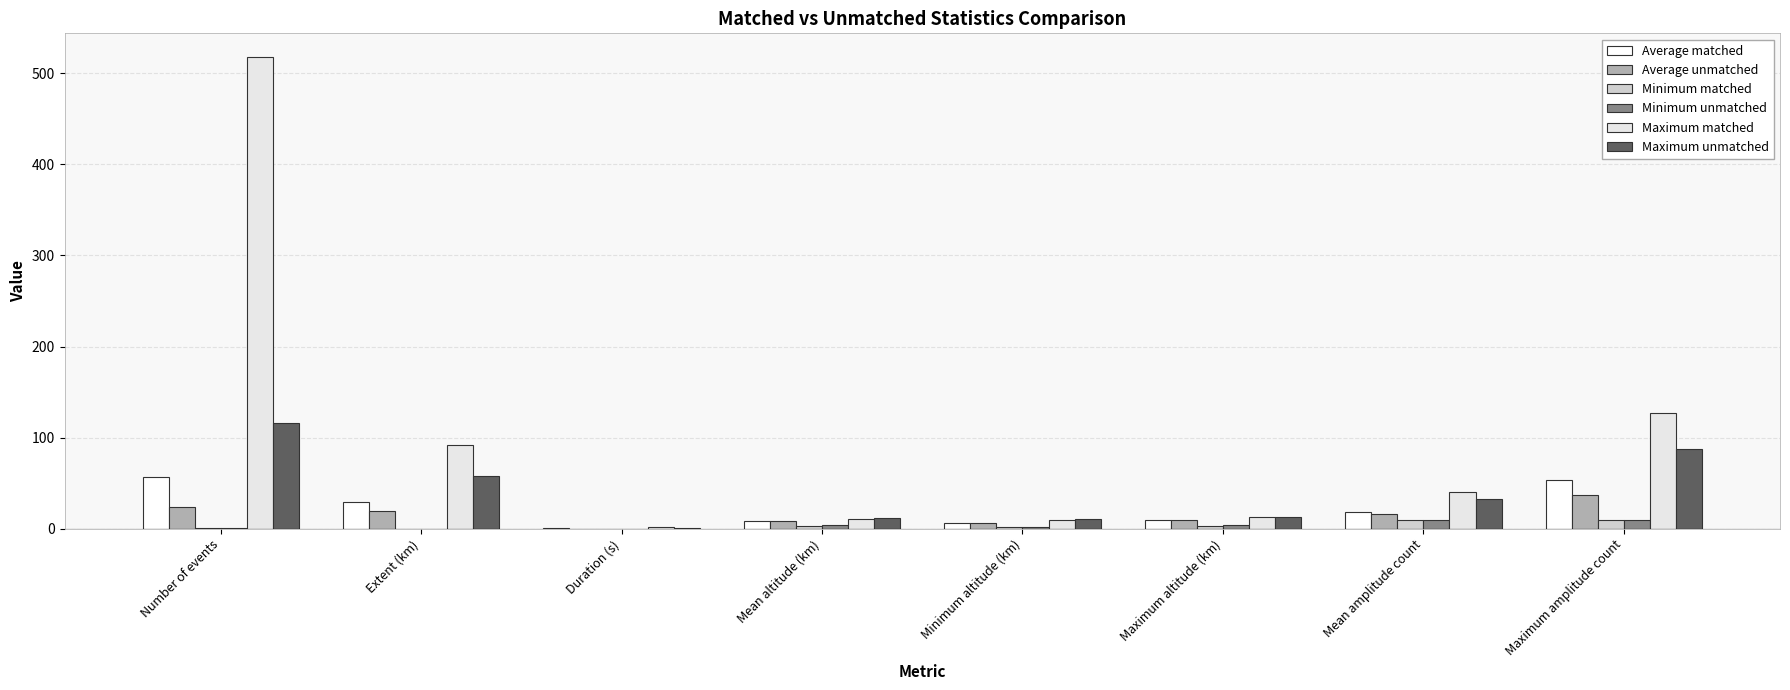

Reading left to right, what are all the values shown in this chart?

Average matched: 56.6	29.5	0.3	8.2	6.2	10.0	18.2	53.3
Average unmatched: 23.7	19.8	0.2	8.2	6.7	9.6	16.0	36.9
Minimum matched: 1.0	0.0	0.0	2.9	1.9	2.9	9.0	9.0
Minimum unmatched: 1.0	0.0	0.0	3.6	2.2	4.6	9.0	9.0
Maximum matched: 518.0	92.3	1.7	10.9	9.6	12.8	40.2	127.0
Maximum unmatched: 116.0	57.8	0.9	11.6	10.5	12.9	32.5	88.0